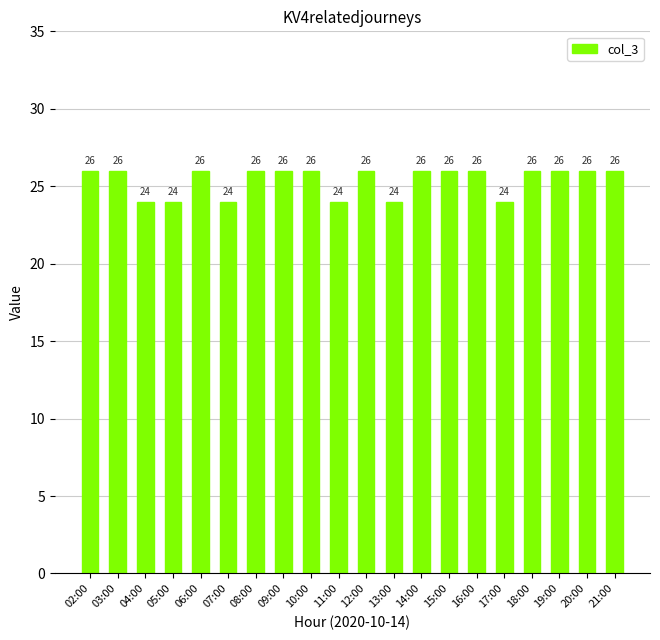

What is the label of the 13th bar from the left?

14:00